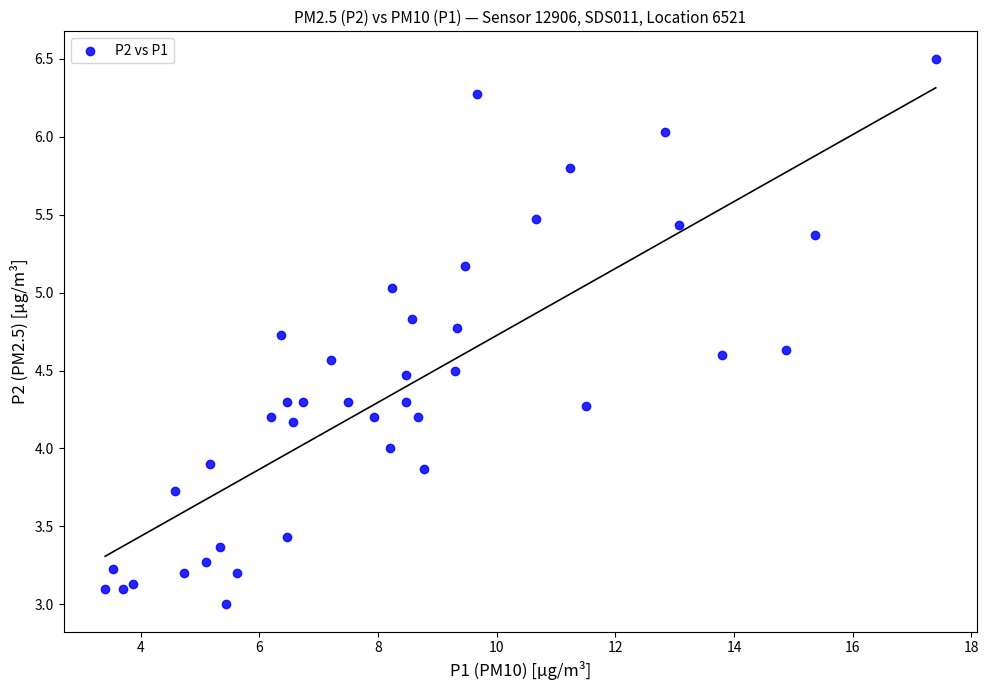

What is the range of X values (max minus min)?

14.0